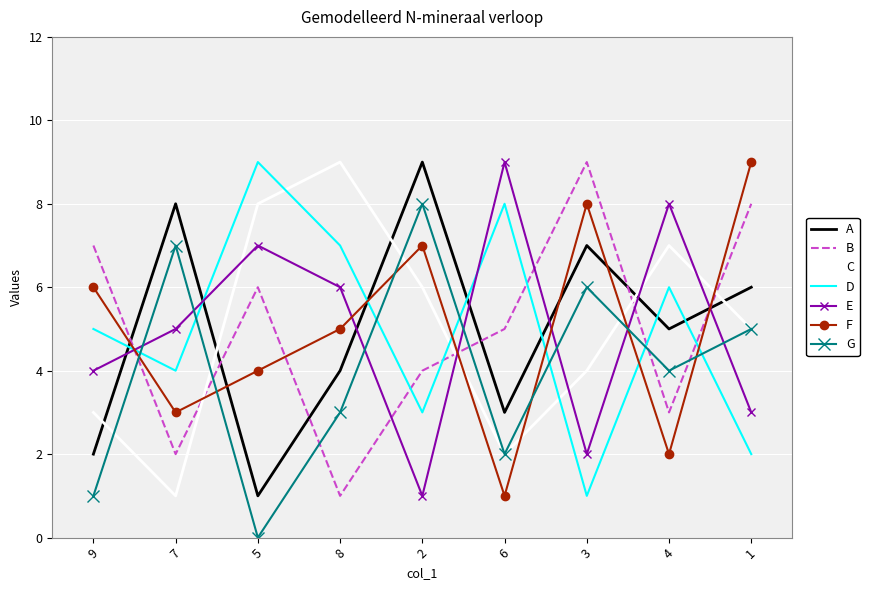

Rank the categories by G value from highest to lowest.

2, 7, 3, 1, 4, 8, 6, 9, 5